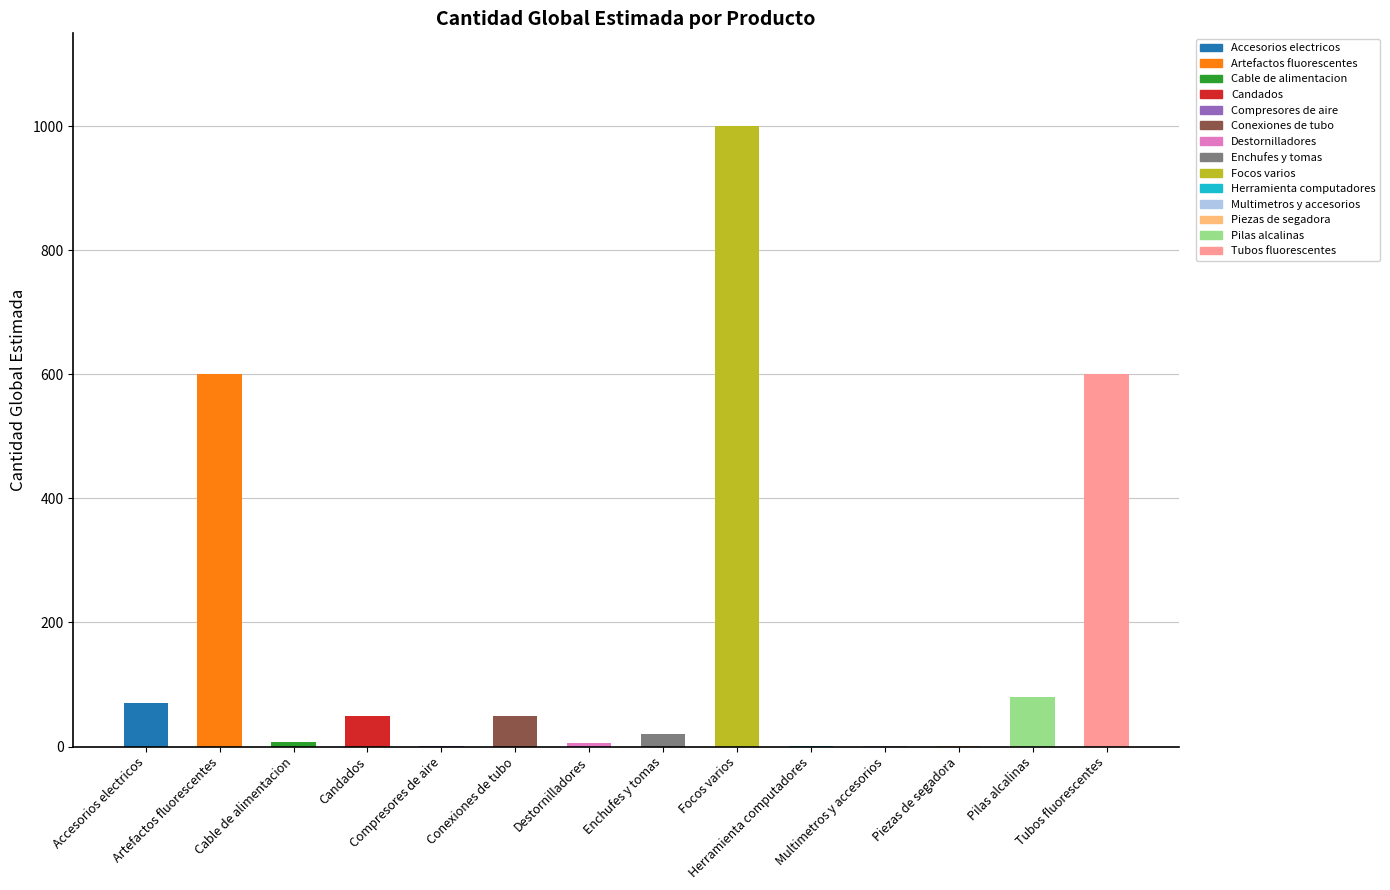

What is the minimum value shown in the chart?

1